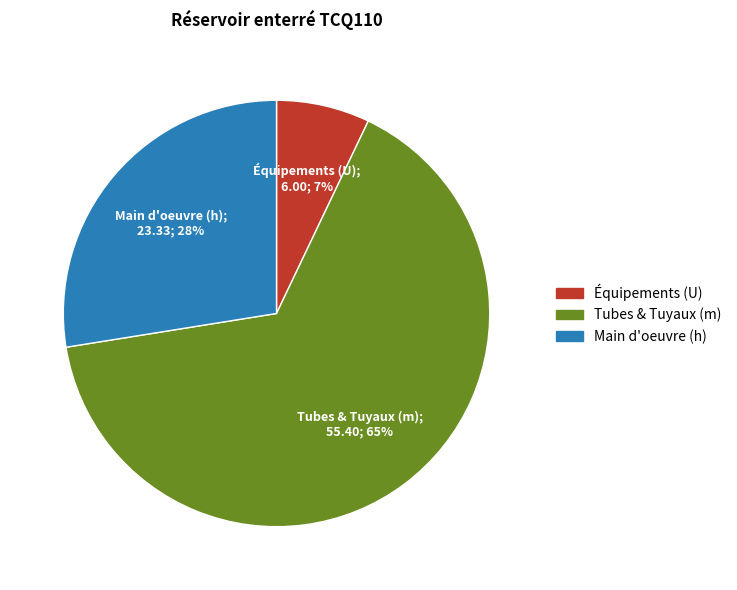

To the nearest percent, what is the average slice percentage?

33%